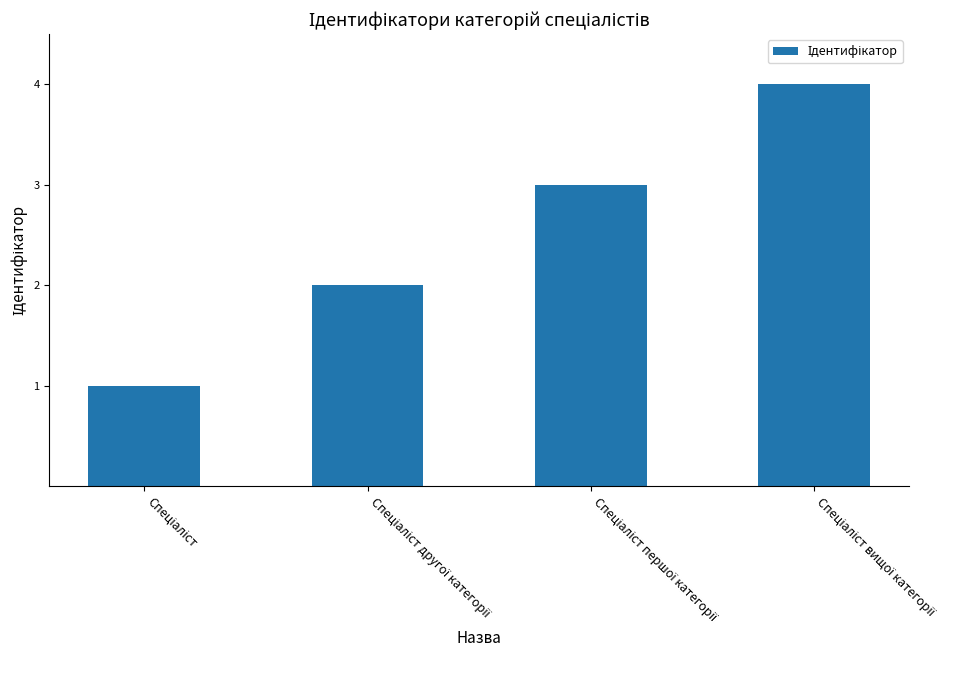

What is the value of the 2nd bar from the left?

2